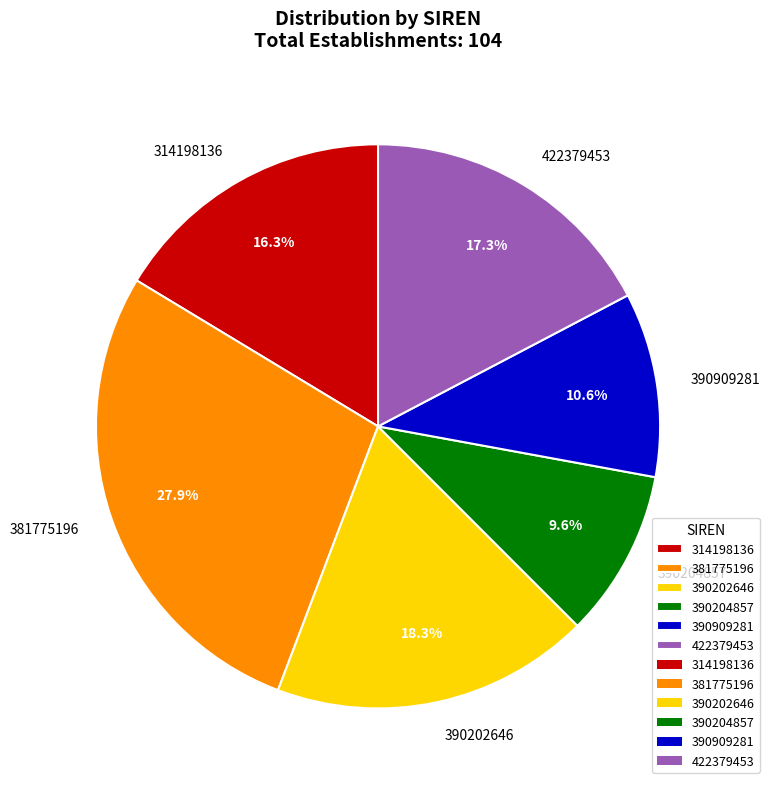

Rank the categories by value from highest to lowest.

381775196, 390202646, 422379453, 314198136, 390909281, 390204857